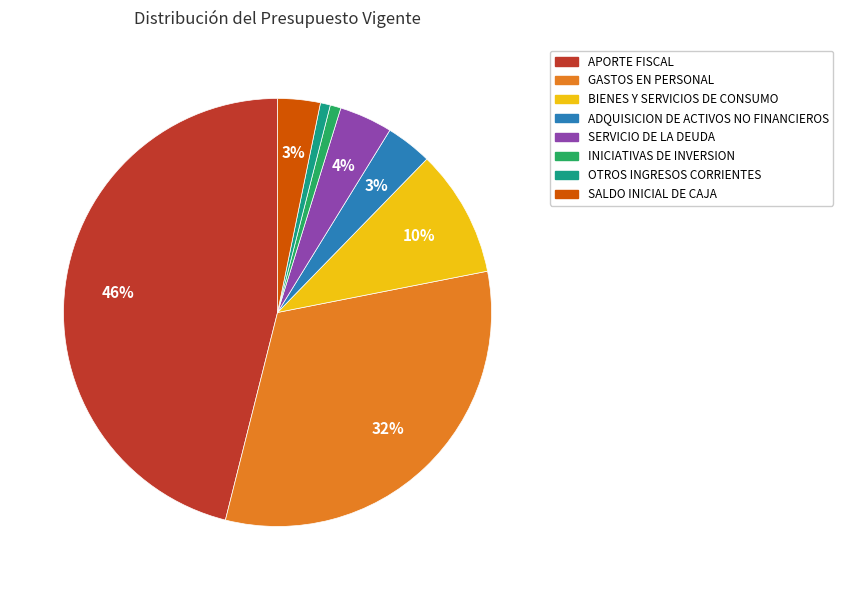

How many segments does this pie chart have?

8